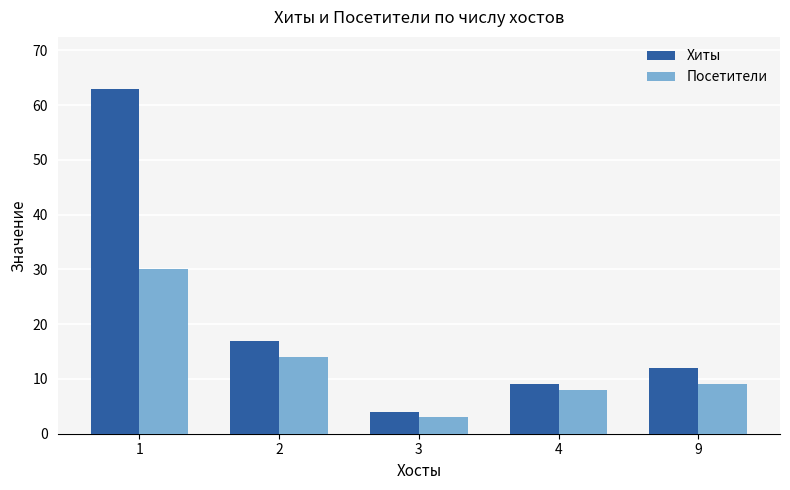

What is the greatest value displayed?

63